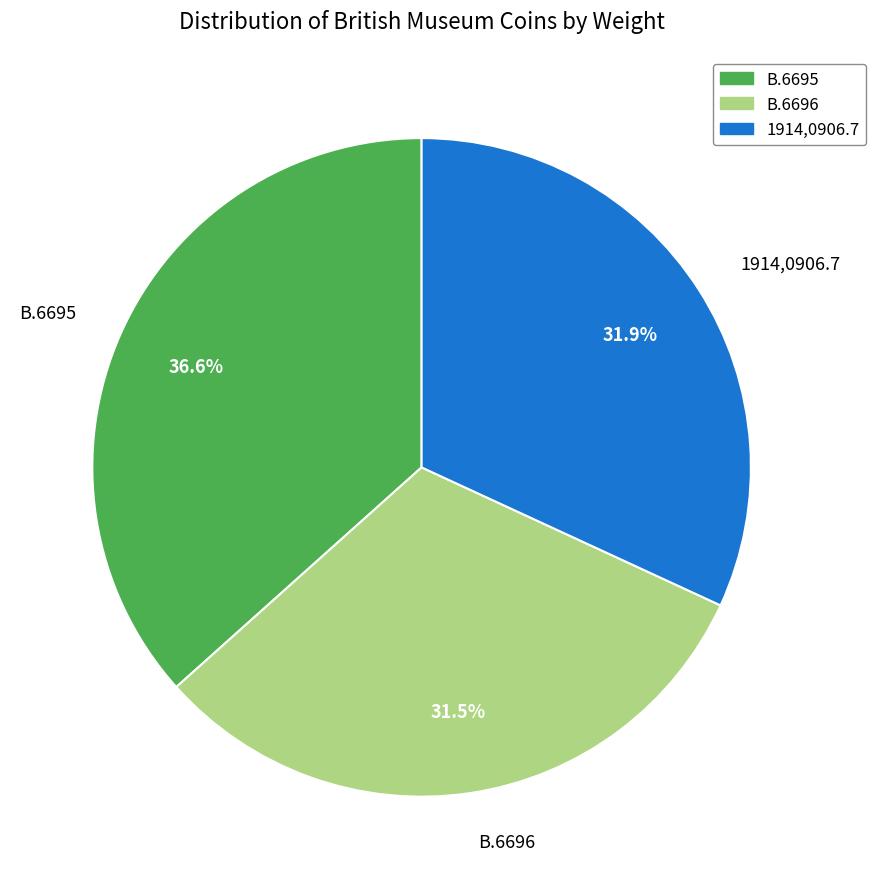

Is there any slice that represents more than half of the pie?

No